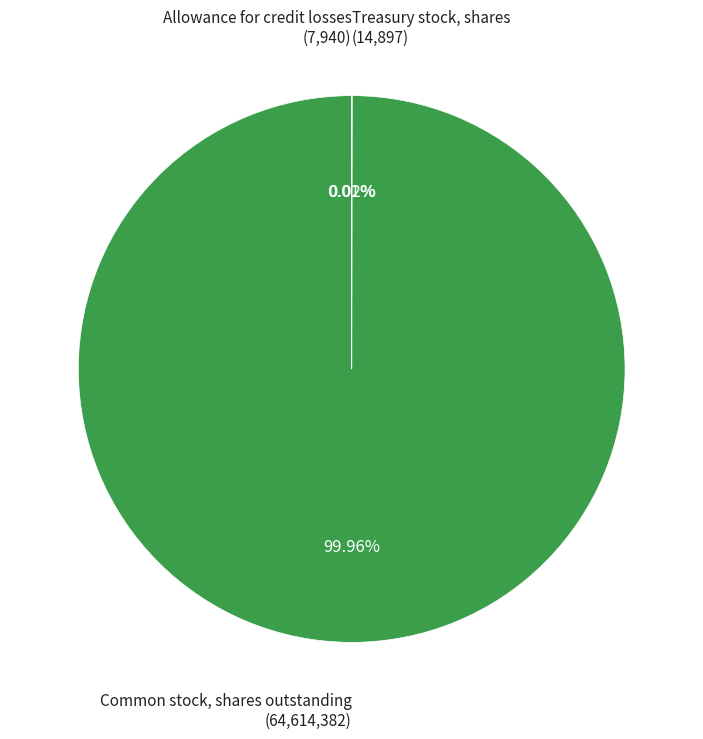

Does any single category account for the majority?

Yes